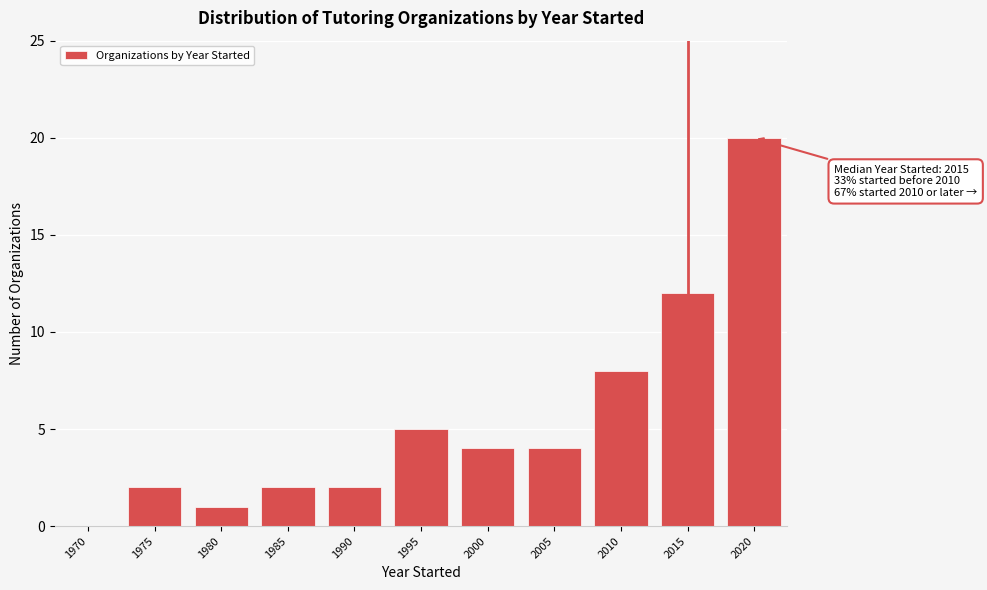

Reading left to right, list all the values displayed in this chart.

1970=0	1975=2	1980=1	1985=2	1990=2	1995=5	2000=4	2005=4	2010=8	2015=12	2020=20